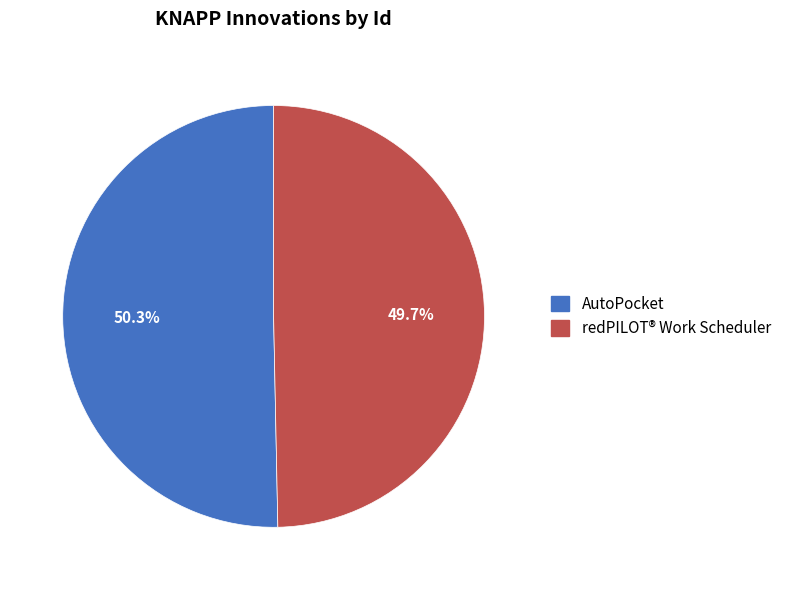

What is the smallest slice in the pie chart?

redPILOT® Work Scheduler